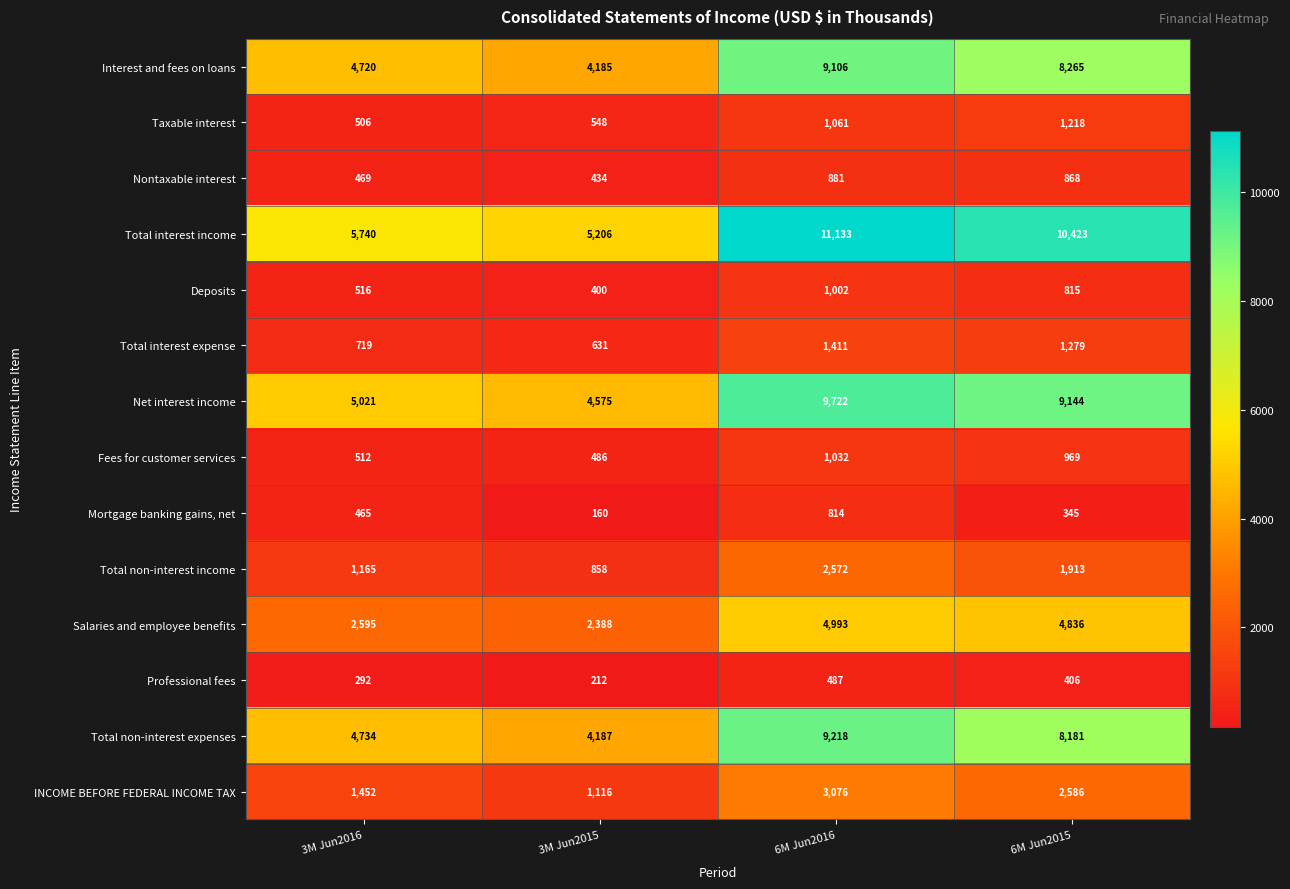

How many series are shown in this chart?

14